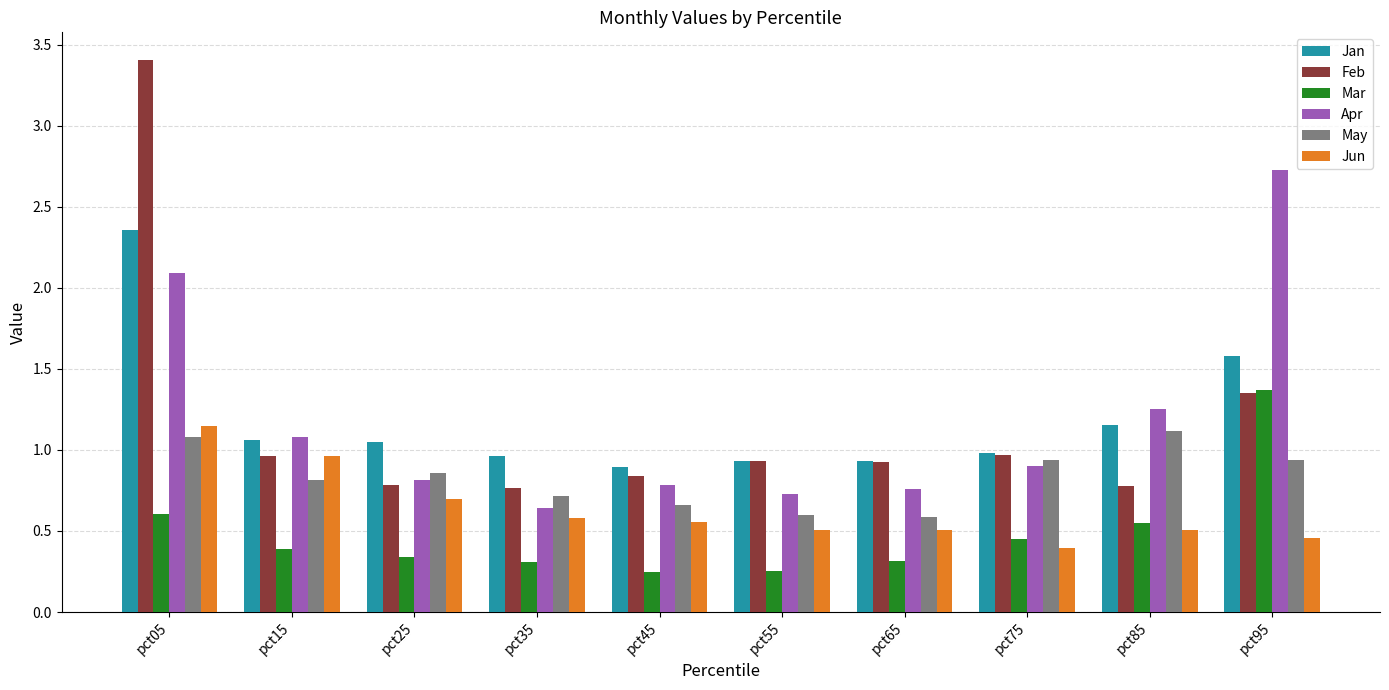

What is the sum of all Jan values?

11.9